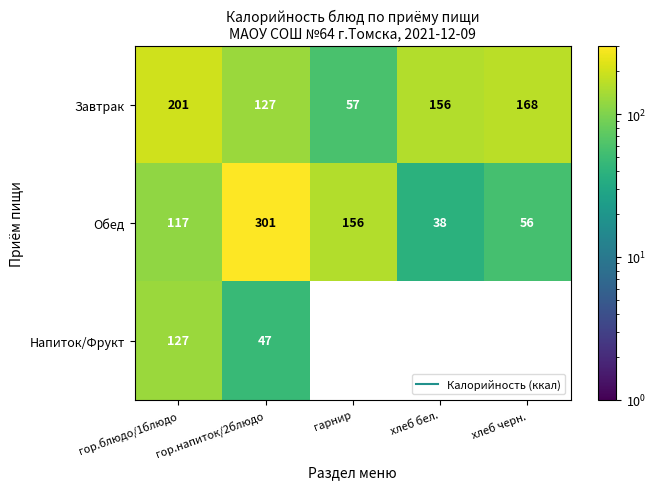

Which category has the lowest value in the Напиток/Фрукт series?

гор.напиток/2блюдо